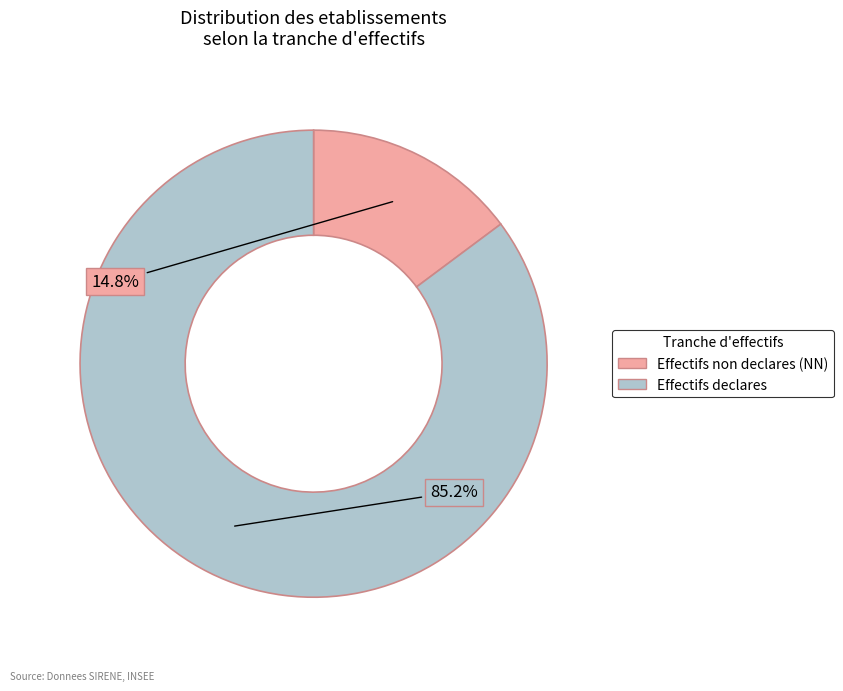

Does any single category account for the majority?

Yes